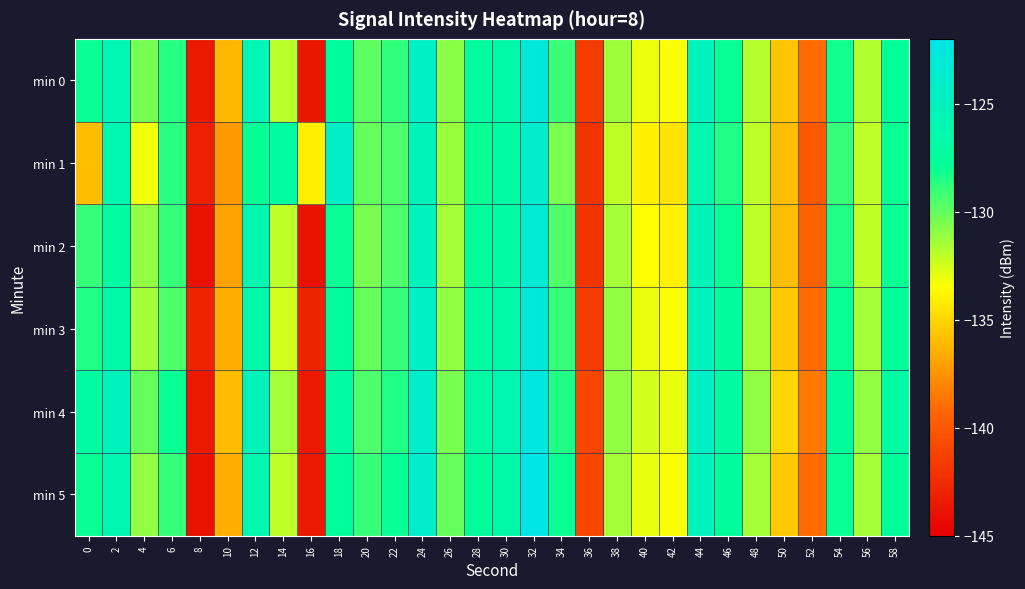

What is the total value across all series at 18?

-761.8